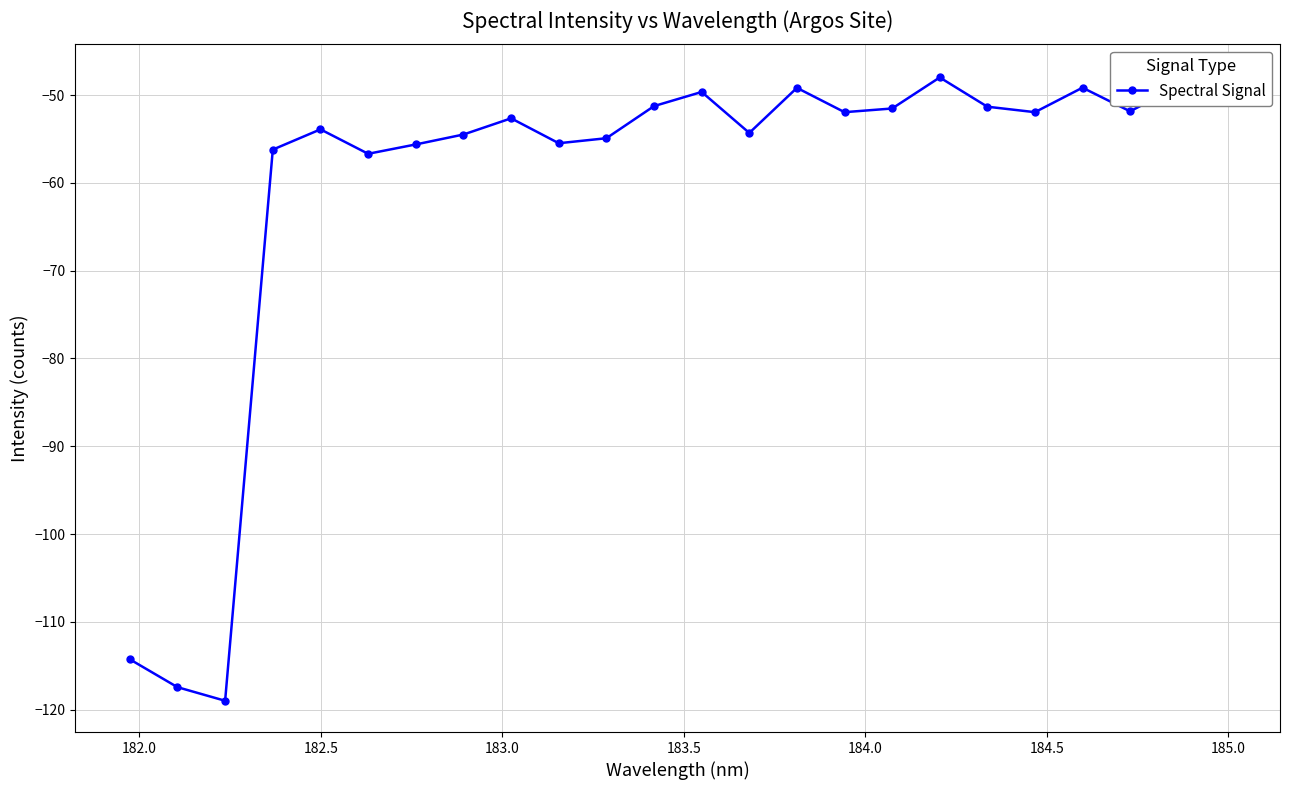

How many lines are shown in the chart?

1